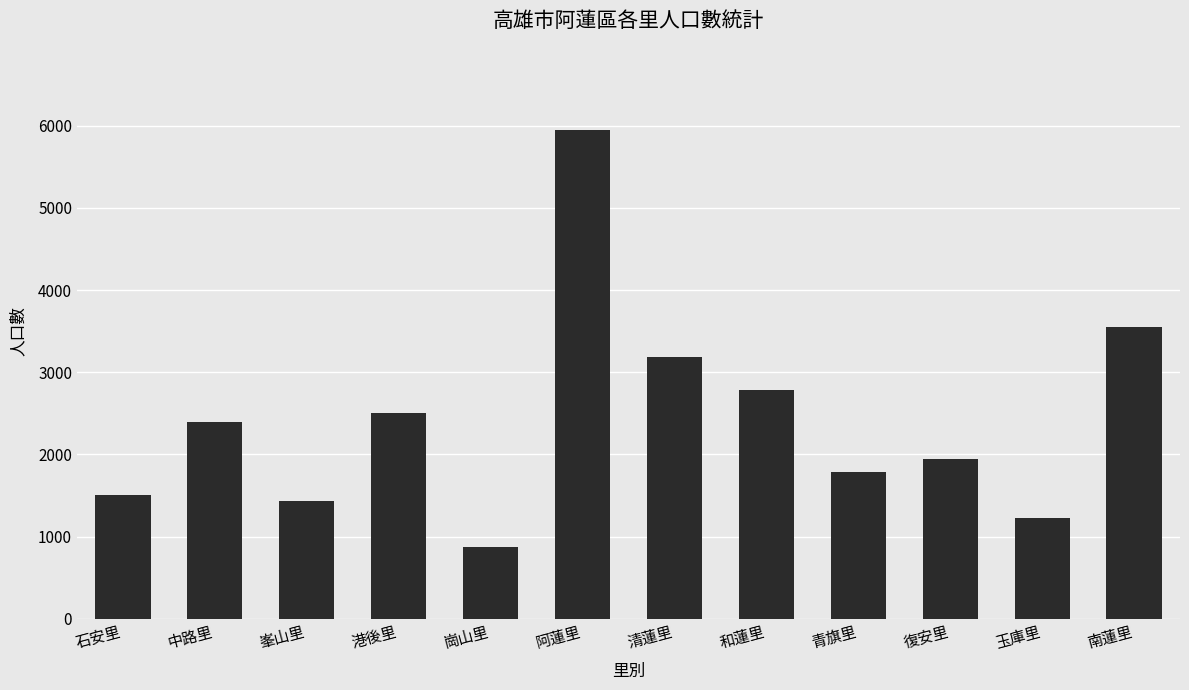

List the labels in order of value, largest first.

阿蓮里, 南蓮里, 清蓮里, 和蓮里, 港後里, 中路里, 復安里, 青旗里, 石安里, 峯山里, 玉庫里, 崗山里